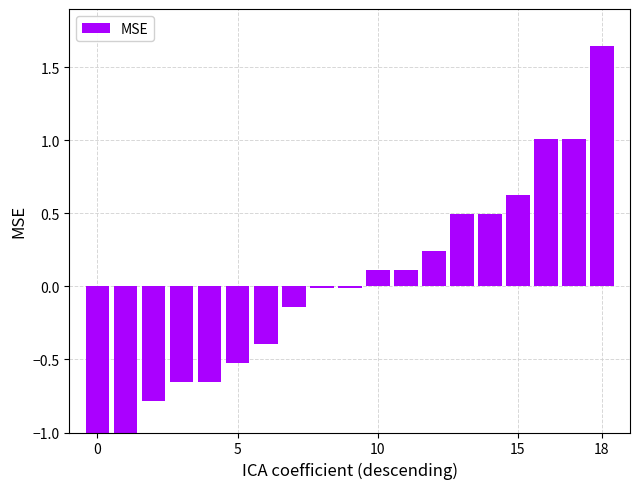

What is the maximum value shown in the chart?

1.6